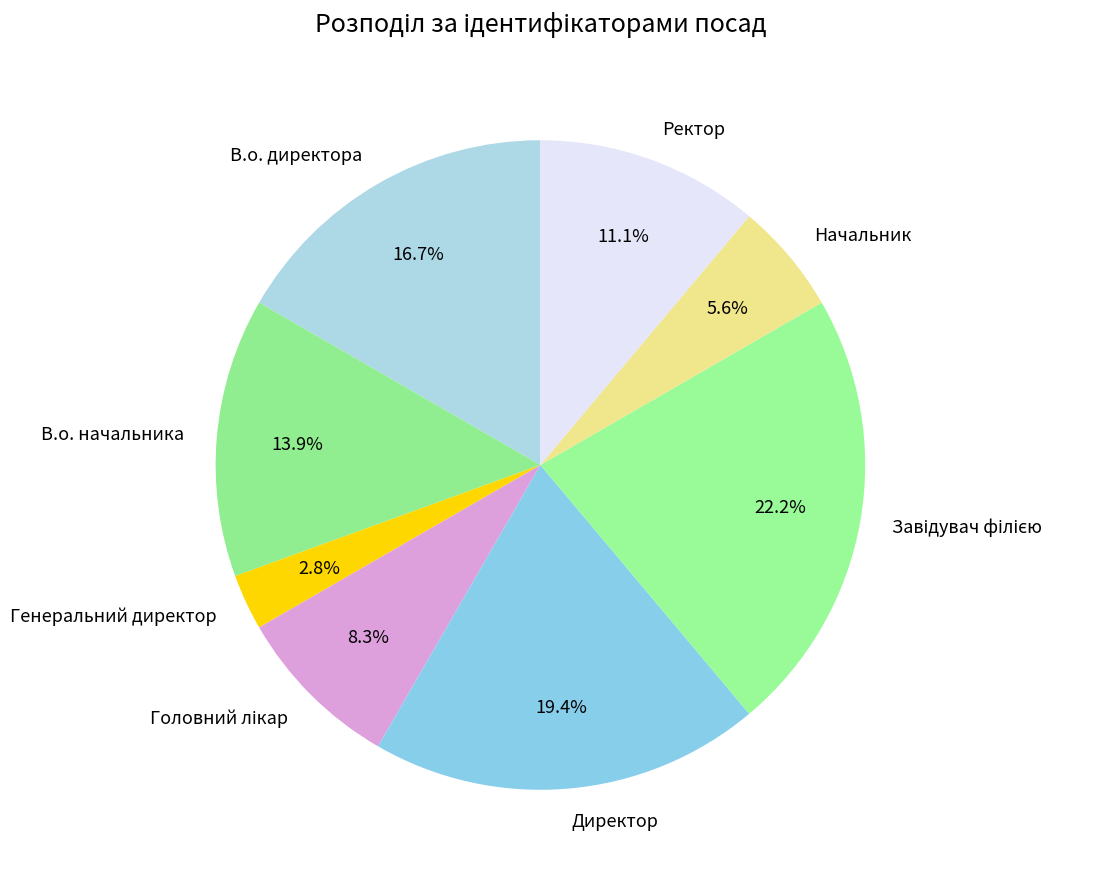

The Директор slice represents 9% of the pie. True or false?

False